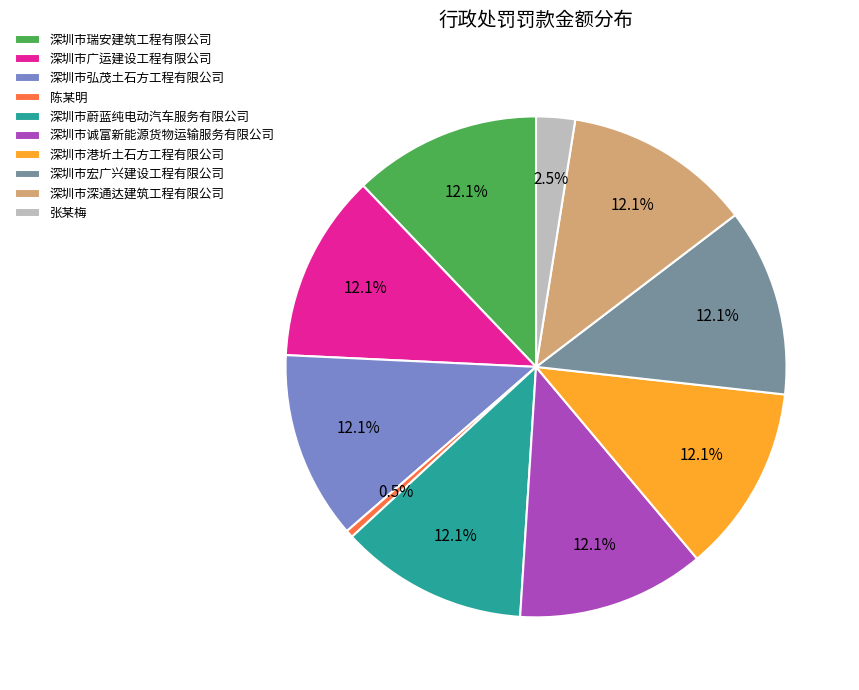

To the nearest percent, what percentage of the pie is 深圳市瑞安建筑工程有限公司?

12%